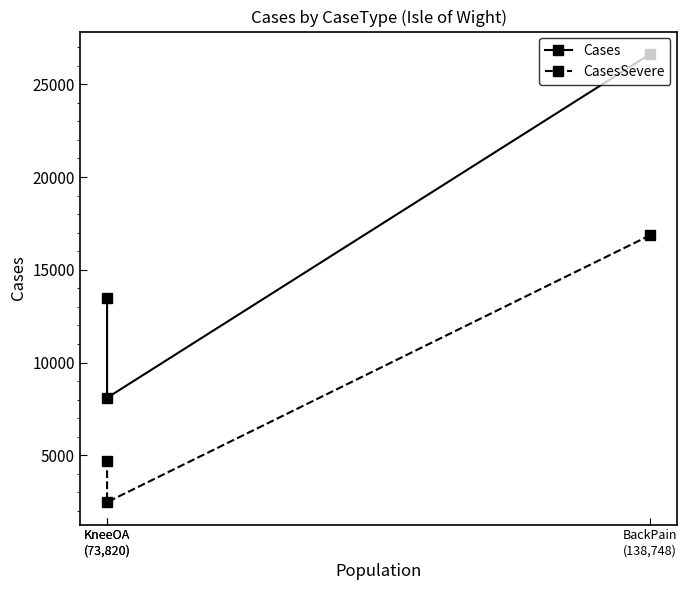

Between BackPain
(138,748) and KneeOA
(73,820), which series saw the biggest shift?

Cases